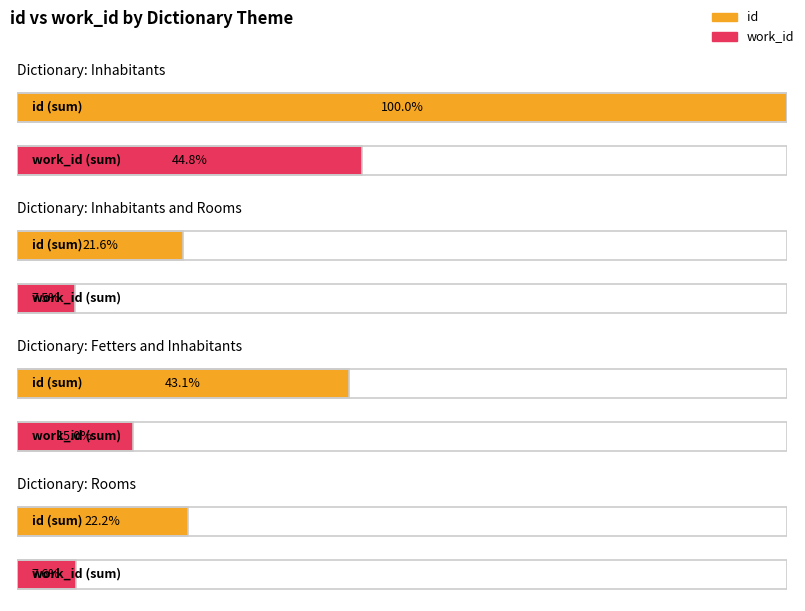

What are all the series names shown in the legend?

id, work_id